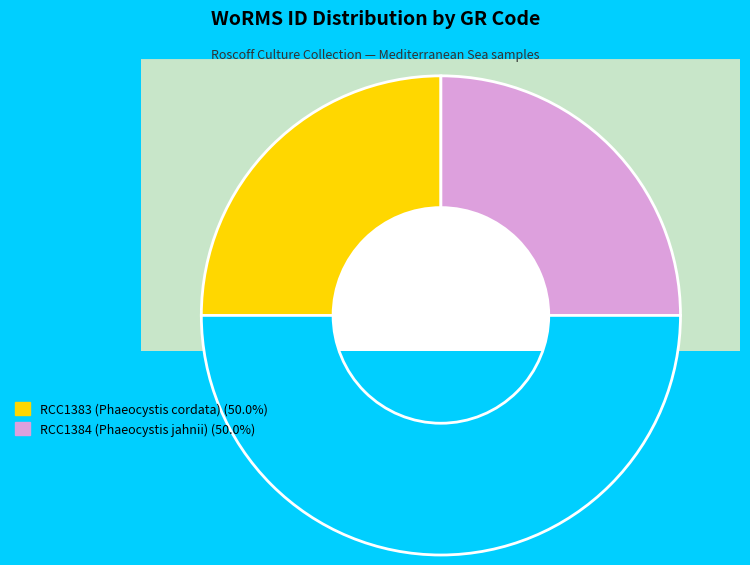

What is the ratio of the value at RCC1383 (Phaeocystis cordata) to the value at RCC1384 (Phaeocystis jahnii)?

1.0